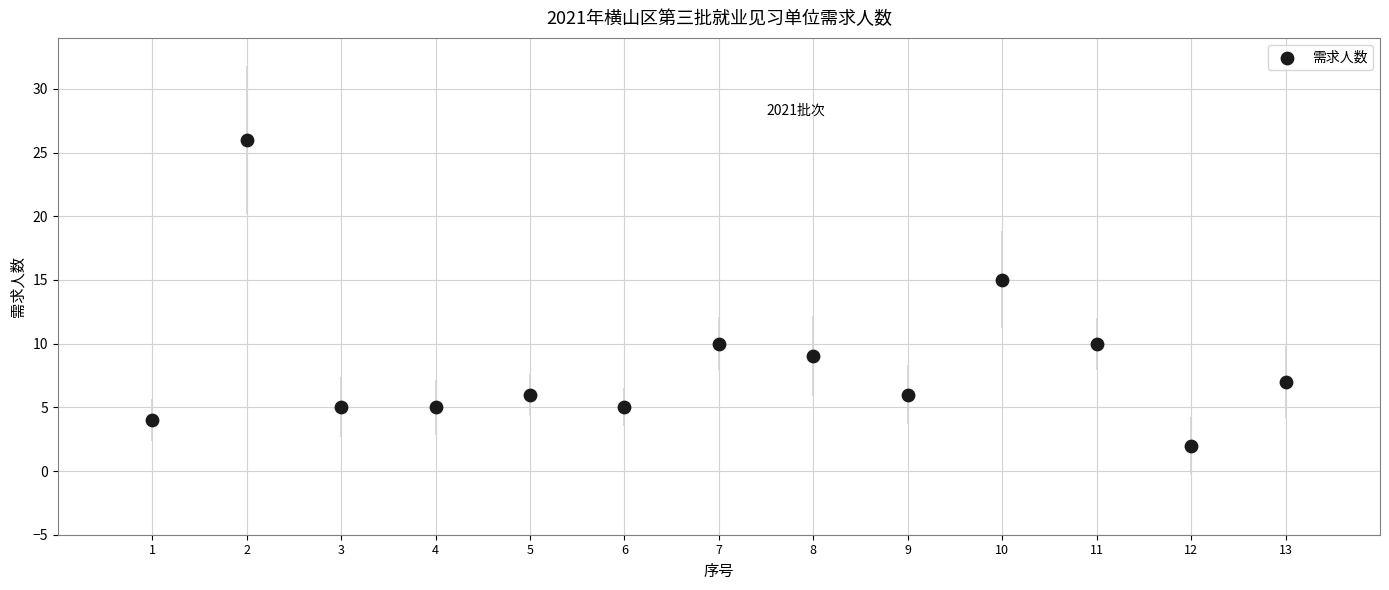

What is the range of Y values (max minus min)?

24